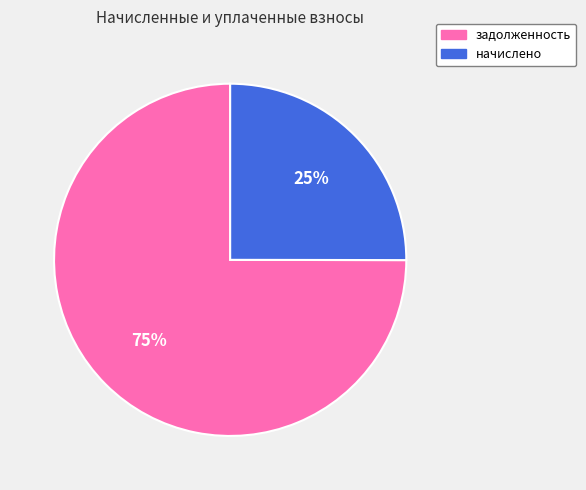

Which category has the biggest portion of the pie?

задолженность